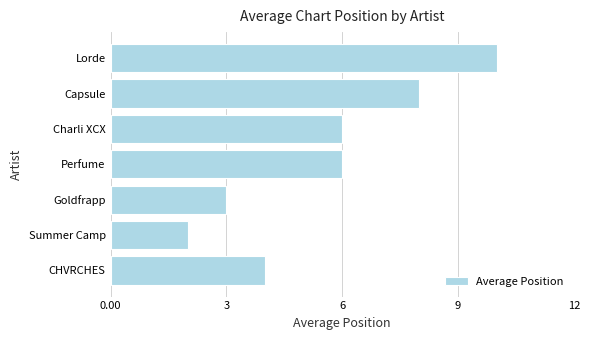

True or false: the data shows 3 at Summer Camp.

False